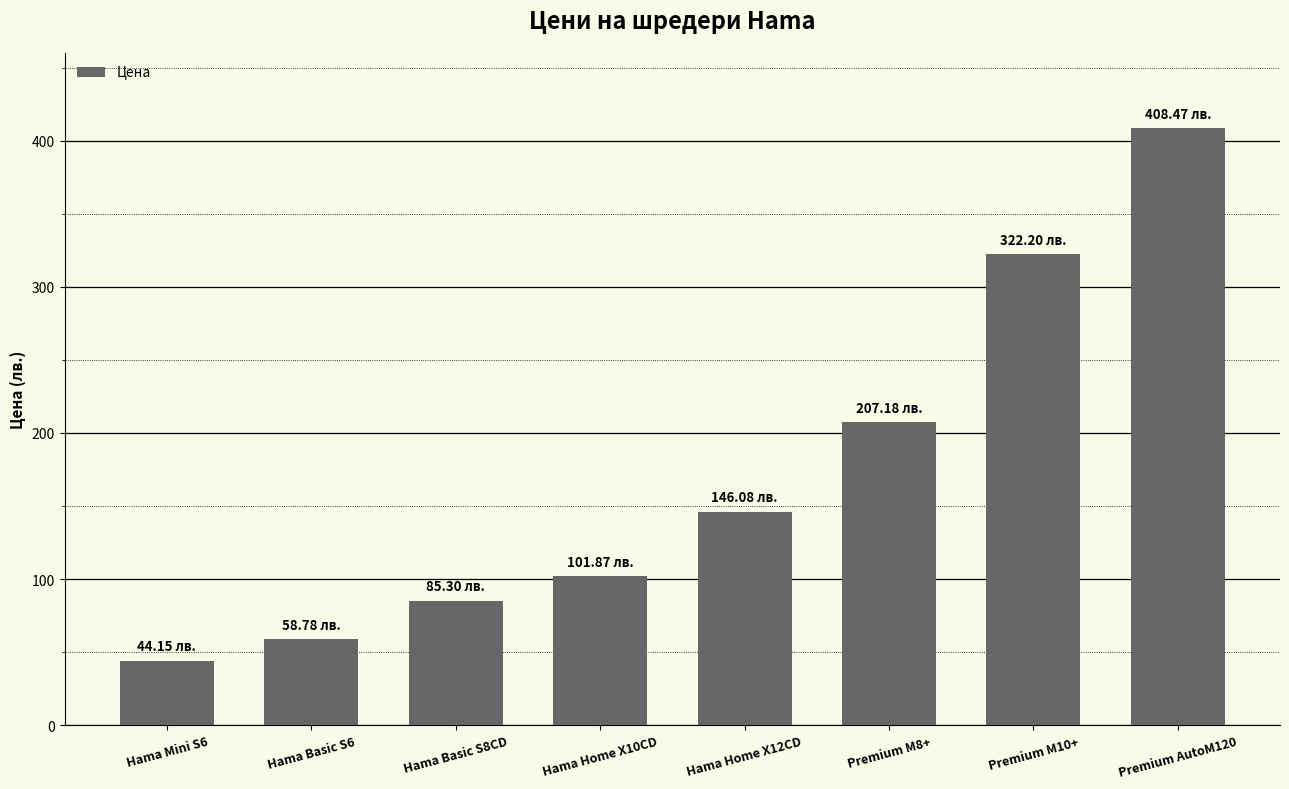

The chart shows a value of 257.5 at Premium AutoM120. True or false?

False